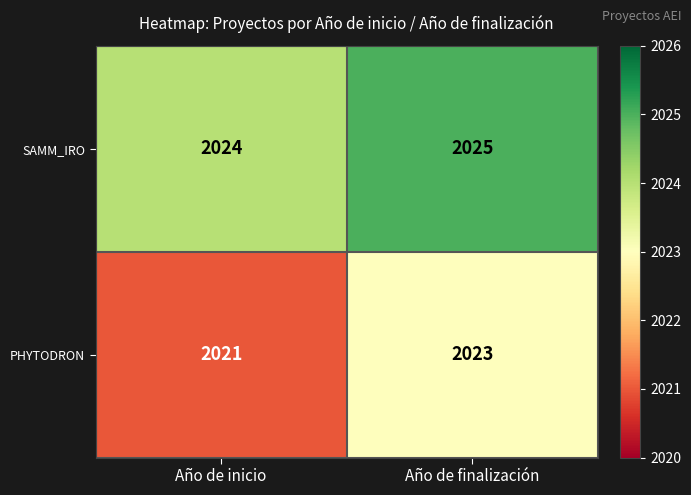

At which label does PHYTODRON reach its peak?

Año de finalización